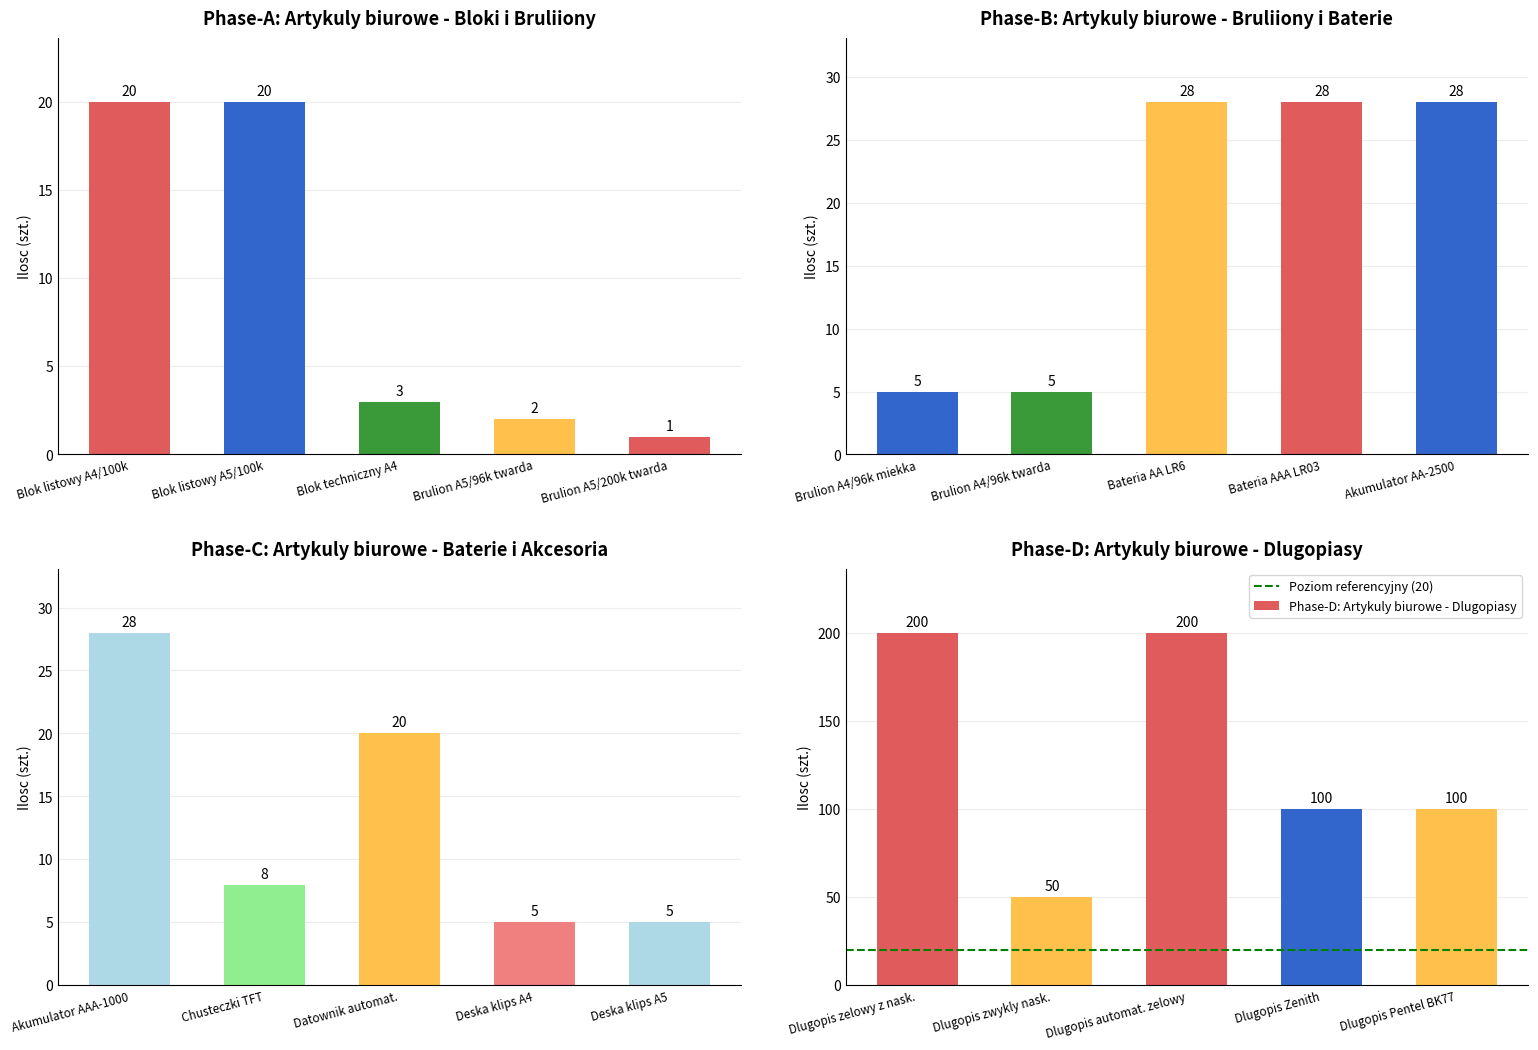

Reading right to left, what are all the values shown in this chart?

19=100	18=100	17=200	16=50	15=200	14=5	13=5	12=20	11=8	10=28	9=28	8=28	7=28	6=5	5=5	4=1	3=2	2=3	1=20	values=20